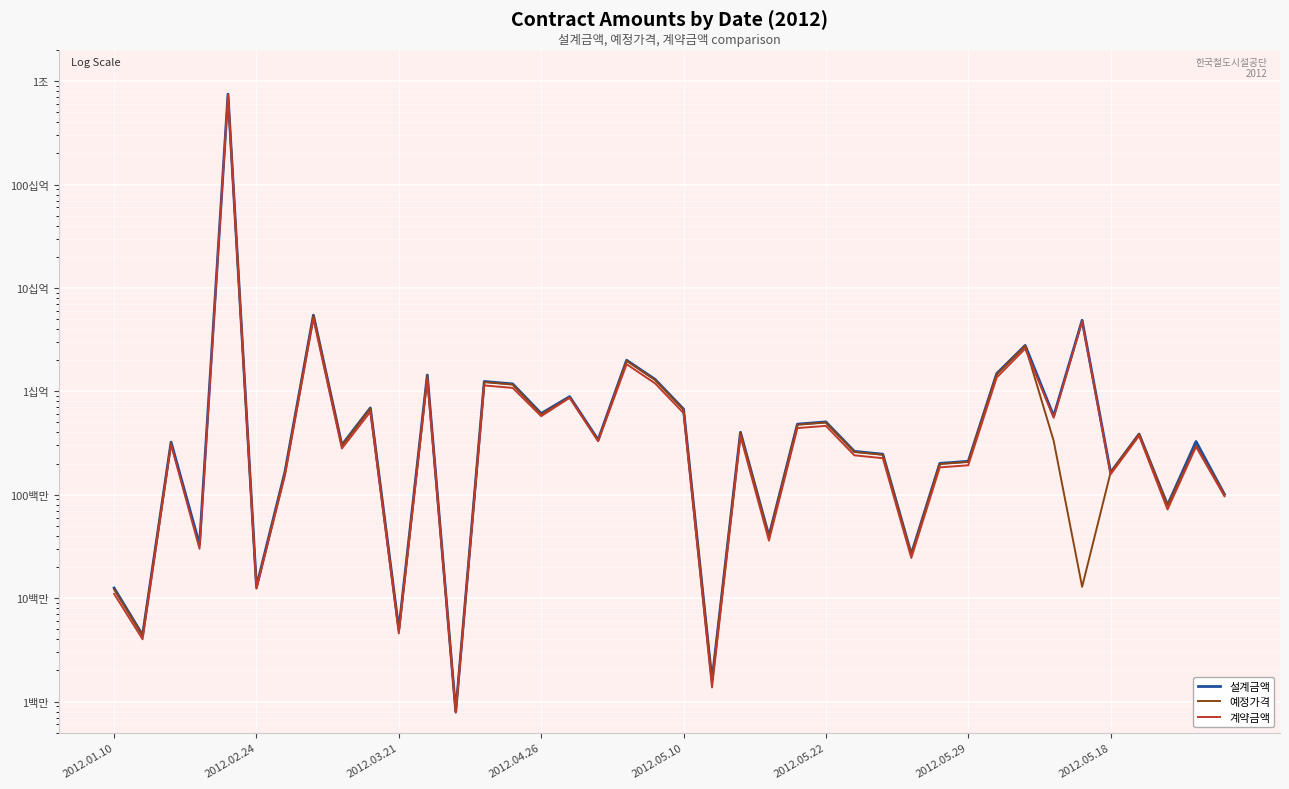

Rank the series by their average value, from highest to lowest.

설계금액, 예정가격, 계약금액